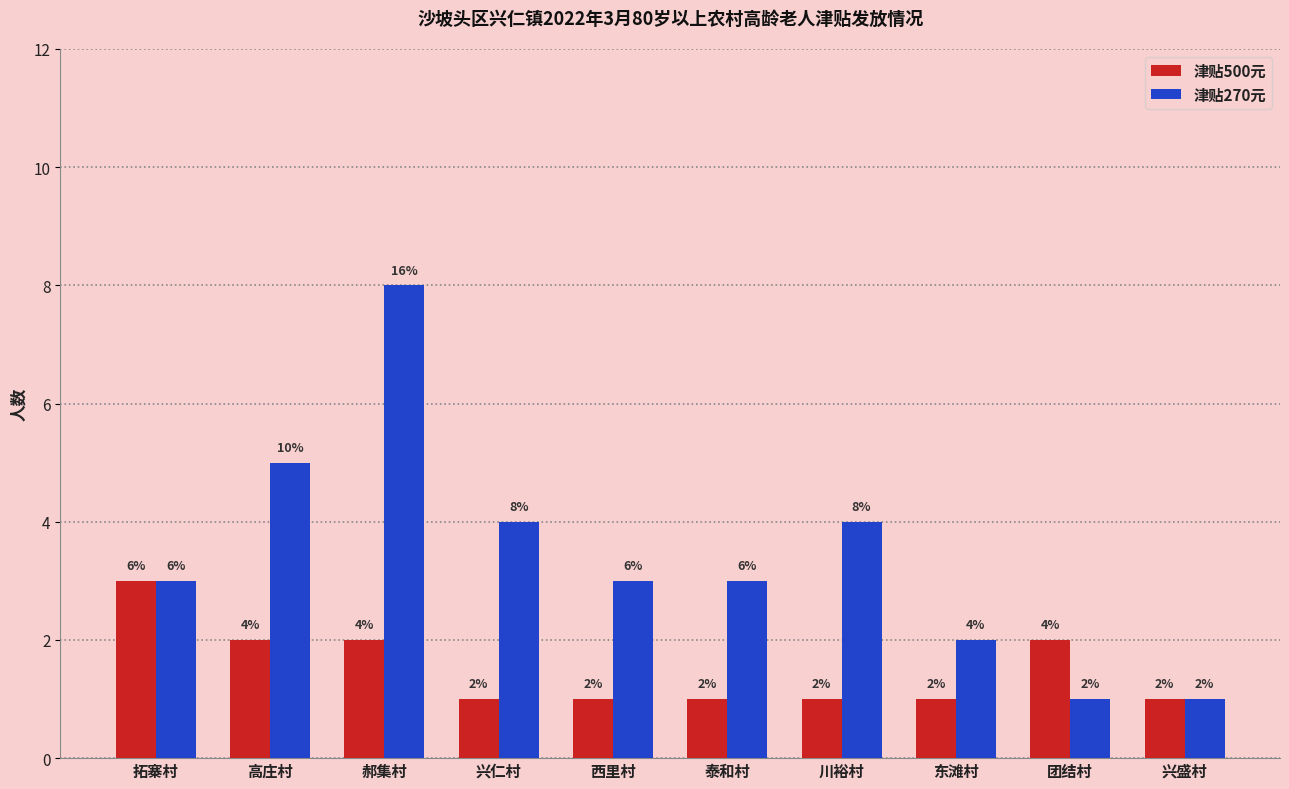

Count the 津贴270元 values in the range 2 to 4.

6